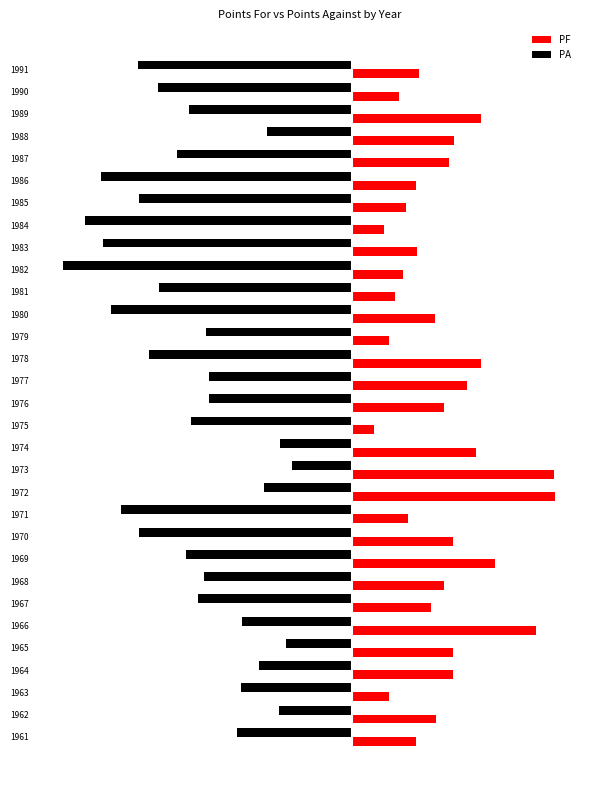

What are all the series names shown in the legend?

PF, PA